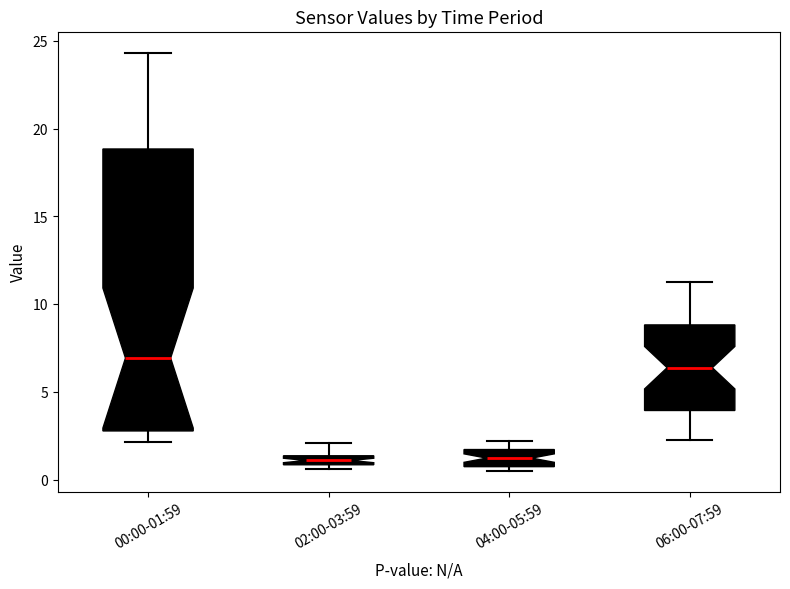

Where is the upper edge of the box for 04:00-05:59 on the y-axis? The values are not printed on the chart, so give them approximately, as read against the axis.

1.5